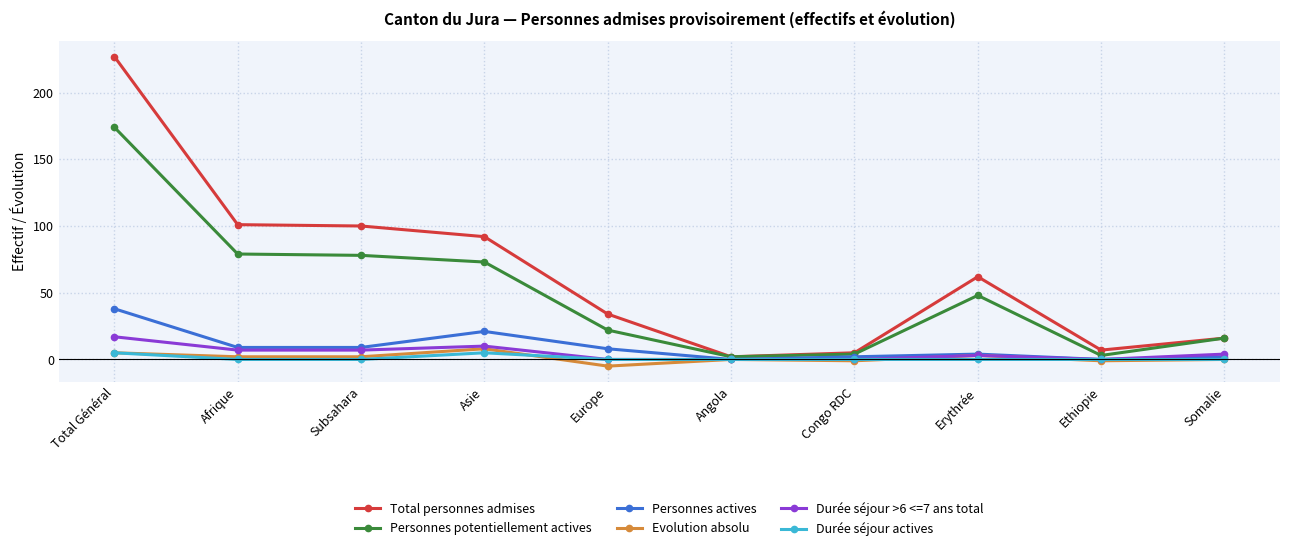

The value of Durée séjour >6 <=7 ans total at Ethiopie is -9. True or false?

False